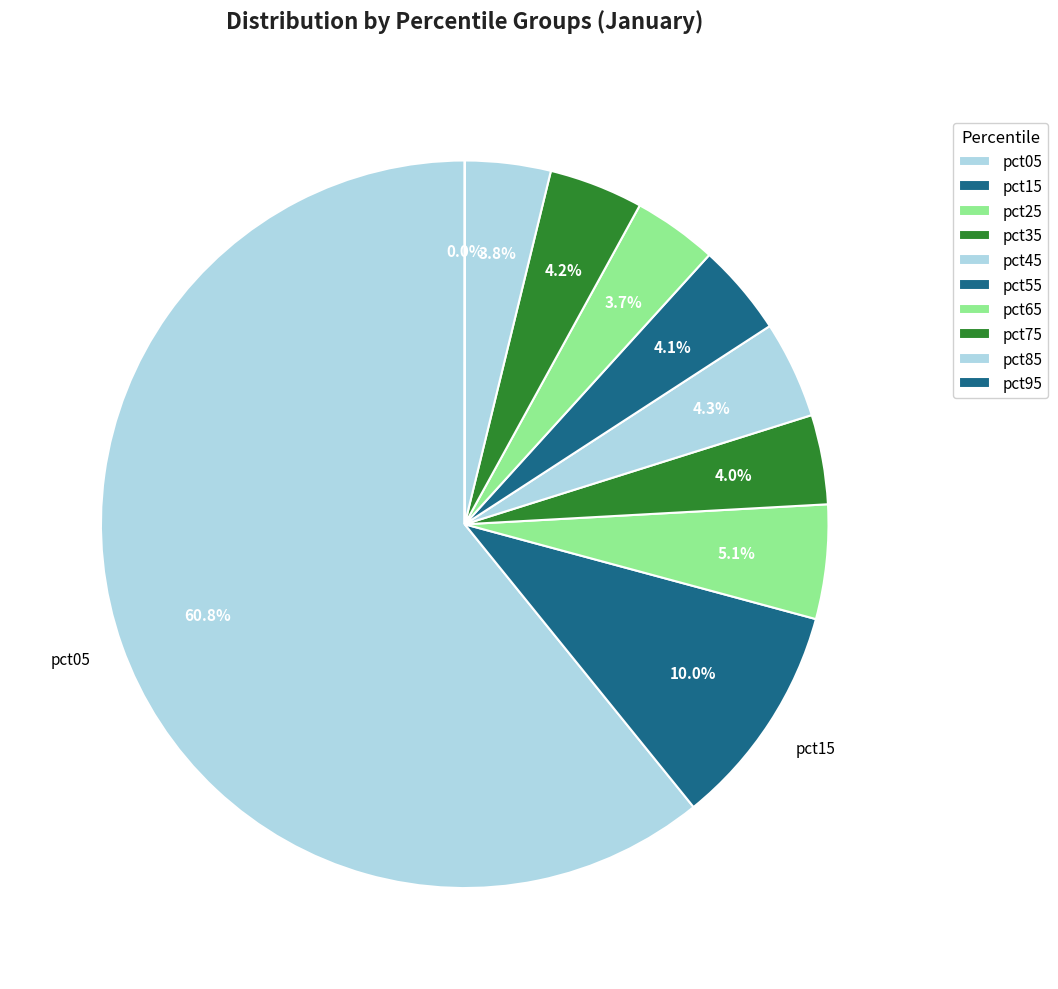

True or false: pct55 accounts for 4% of the total.

True